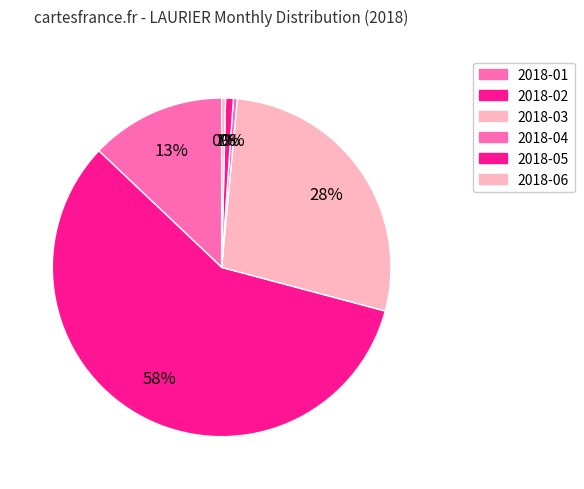

To the nearest percent, what percentage of the pie is 2018-03?

28%